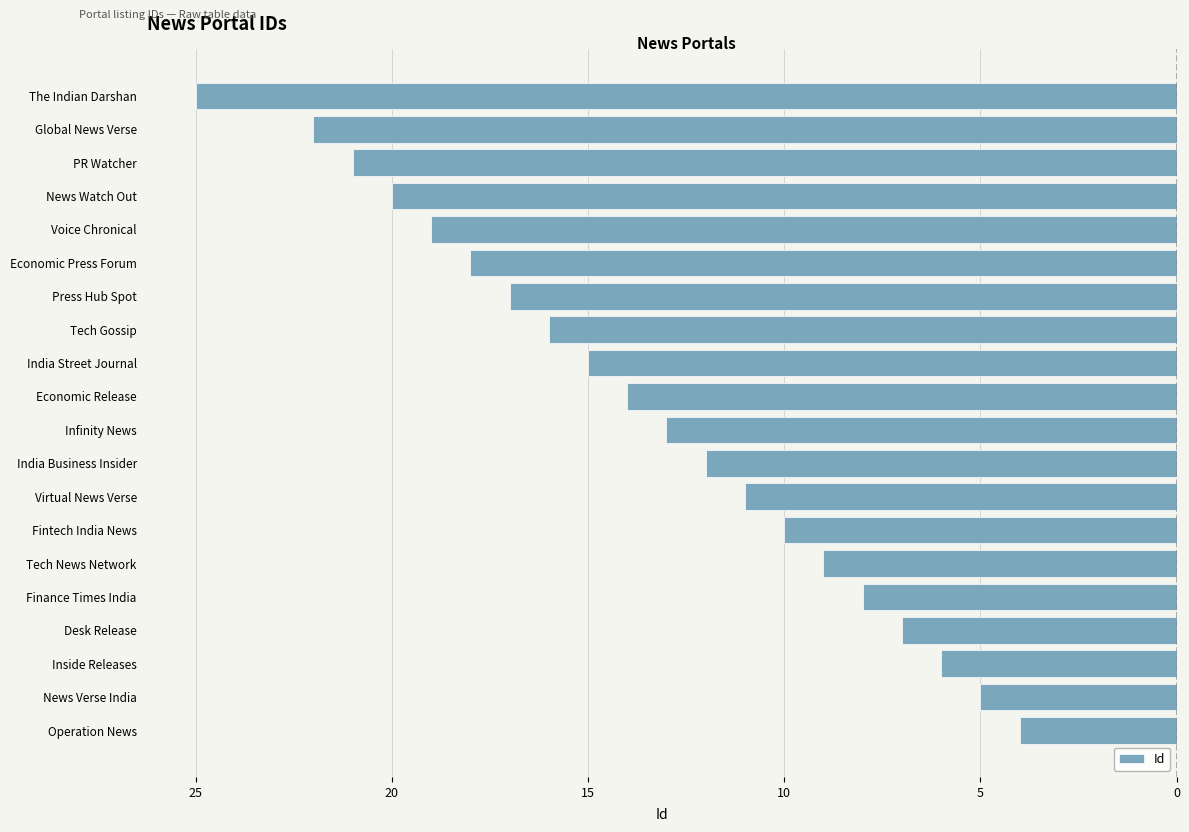

Does the chart contain any negative values?

Yes